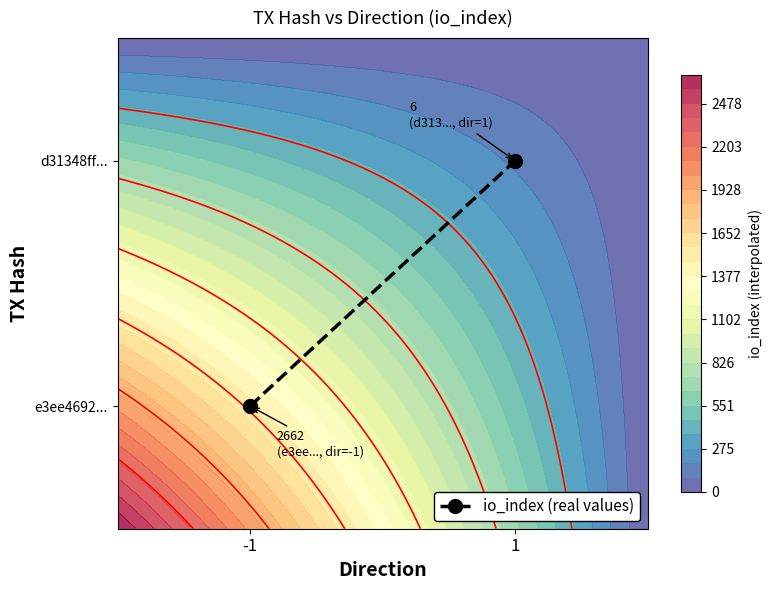

Rank the categories by value from lowest to highest.

-1, 1